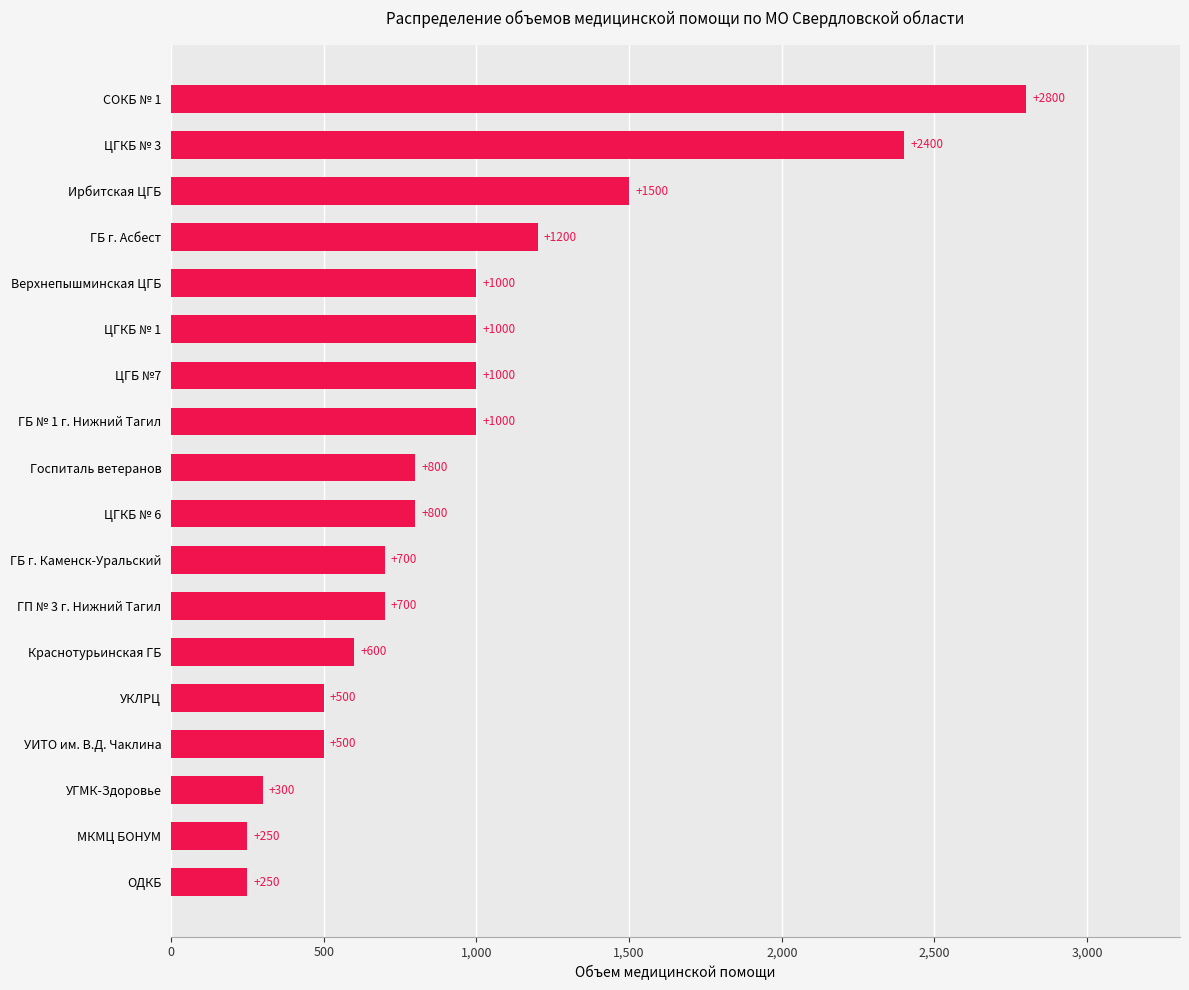

Count the number of data series in this chart.

1